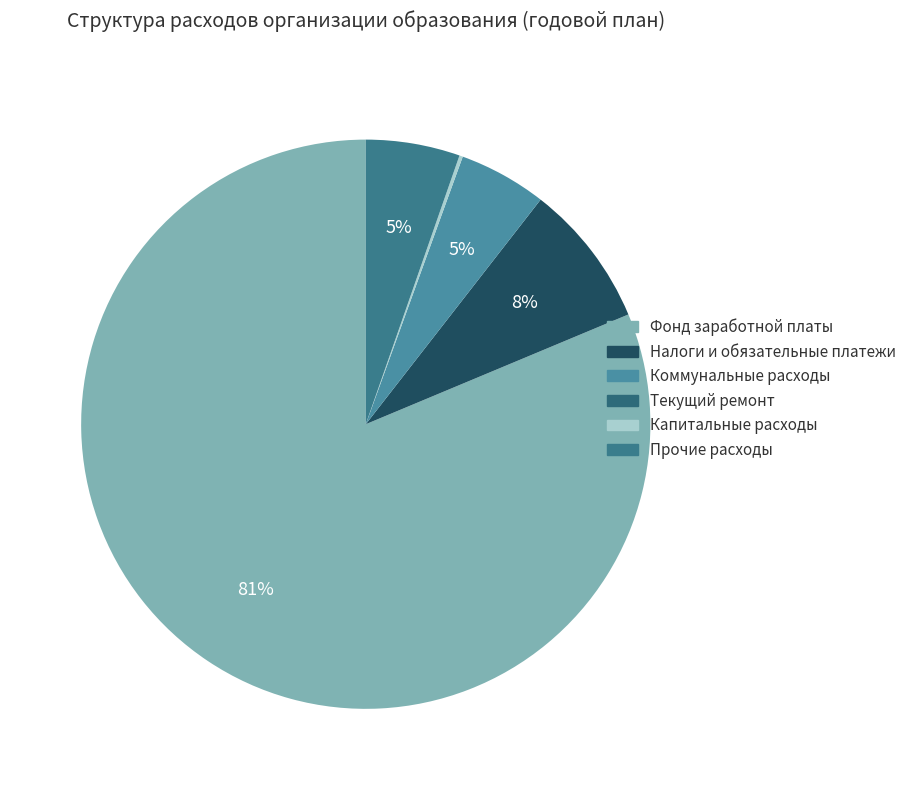

What is the change in value from Коммунальные расходы to Прочие расходы?

+370.0